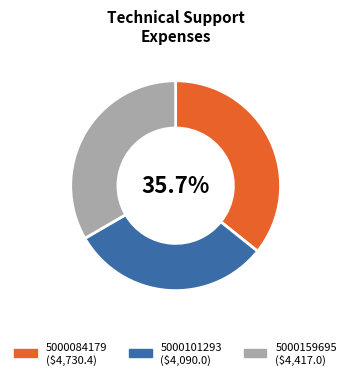

Combined, do 5000084179 and 5000159695 account for over 50%?

Yes